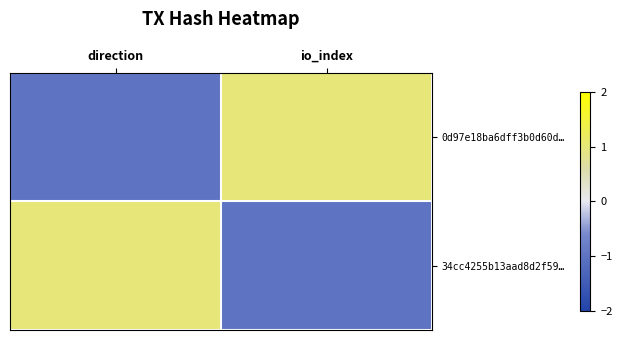

Between io_index and direction, which is larger?

io_index